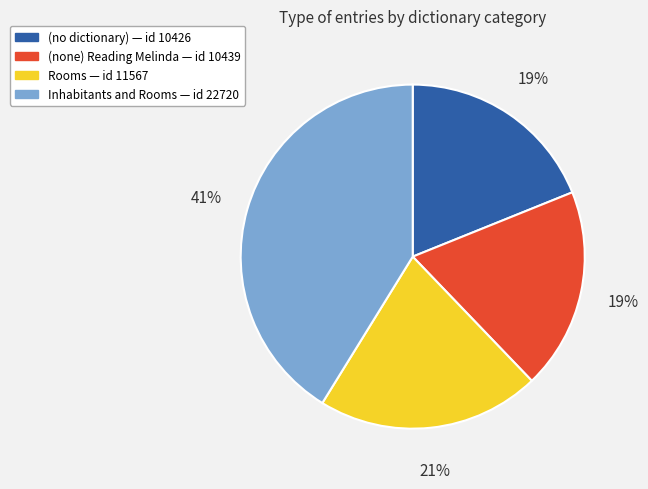

Is there a majority slice in this chart?

No